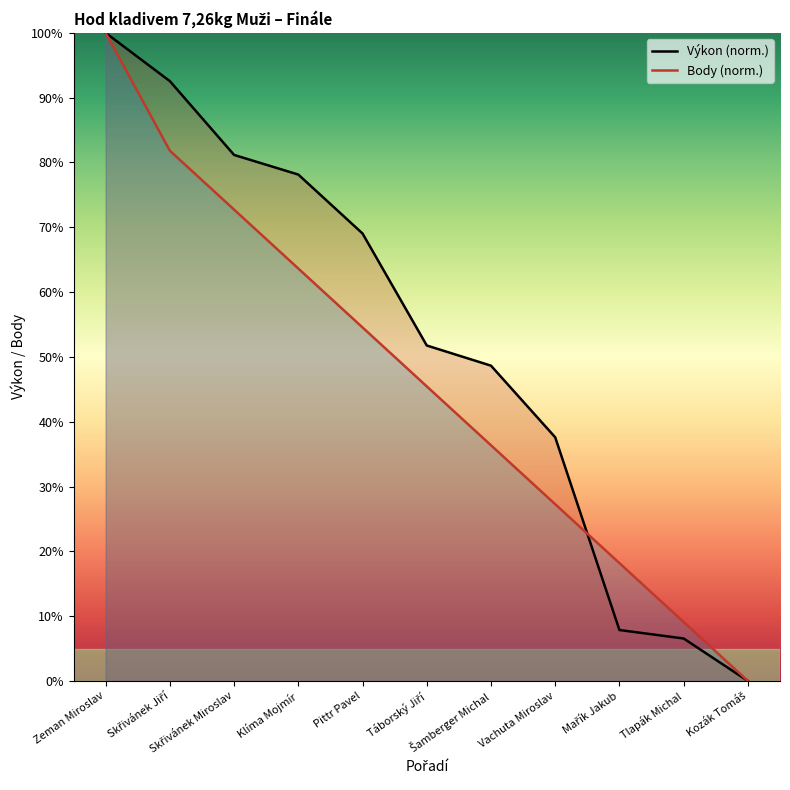

Which series ends up on top after the final intersection of Body (norm.) and Výkon (norm.)?

Body (norm.)